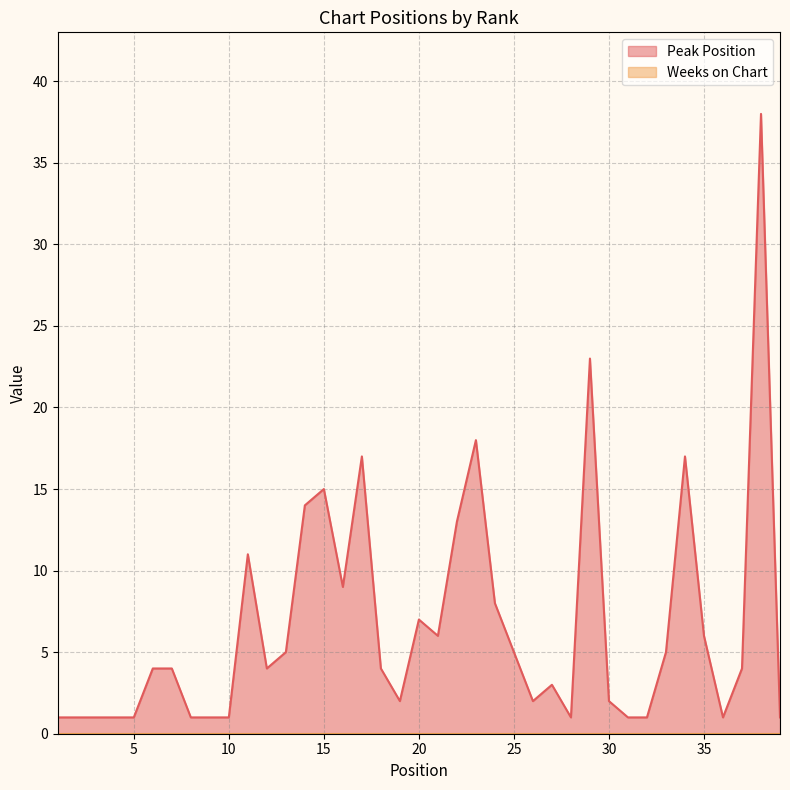

Approximately how many times larger is the value at 14 compared to 8?

14.0